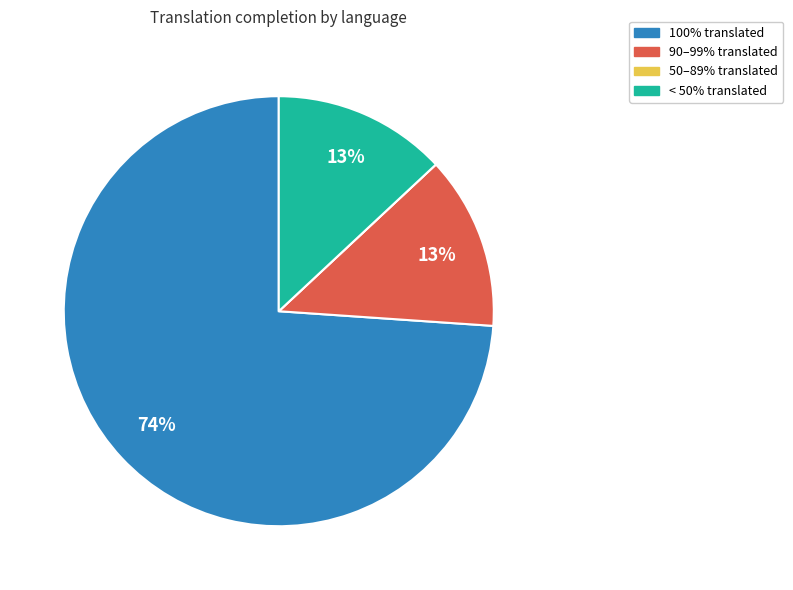

Does any single category account for the majority?

Yes